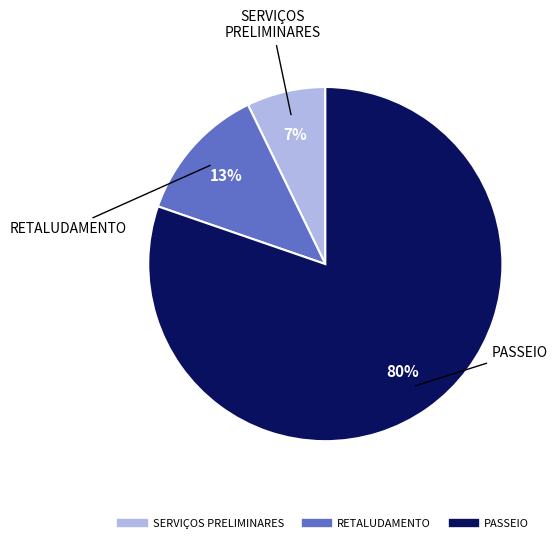

True or false: SERVIÇOS PRELIMINARES accounts for 13% of the total.

False